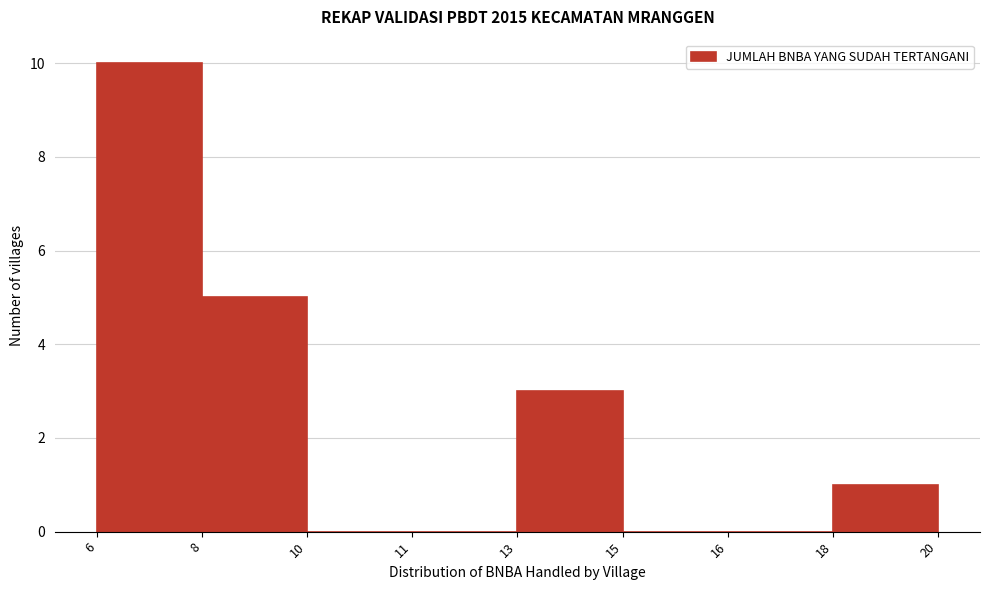

Reading left to right, transcribe all the data shown in this chart.

6=10	8=5	10=0	11=0	13=3	15=0	16=0	18=1